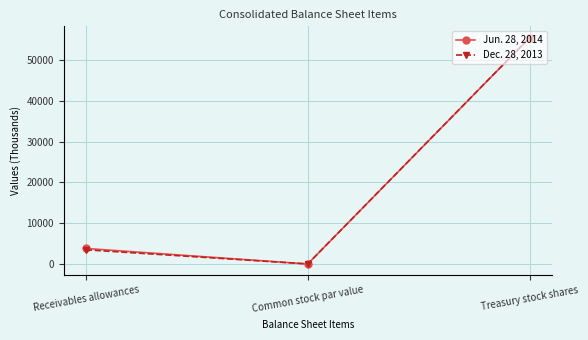

Reading left to right, list all the values displayed in this chart.

Jun. 28, 2014: Receivables allowances=3803	Common stock par value=0	Treasury stock shares=55524
Dec. 28, 2013: Receivables allowances=3477	Common stock par value=0	Treasury stock shares=55562